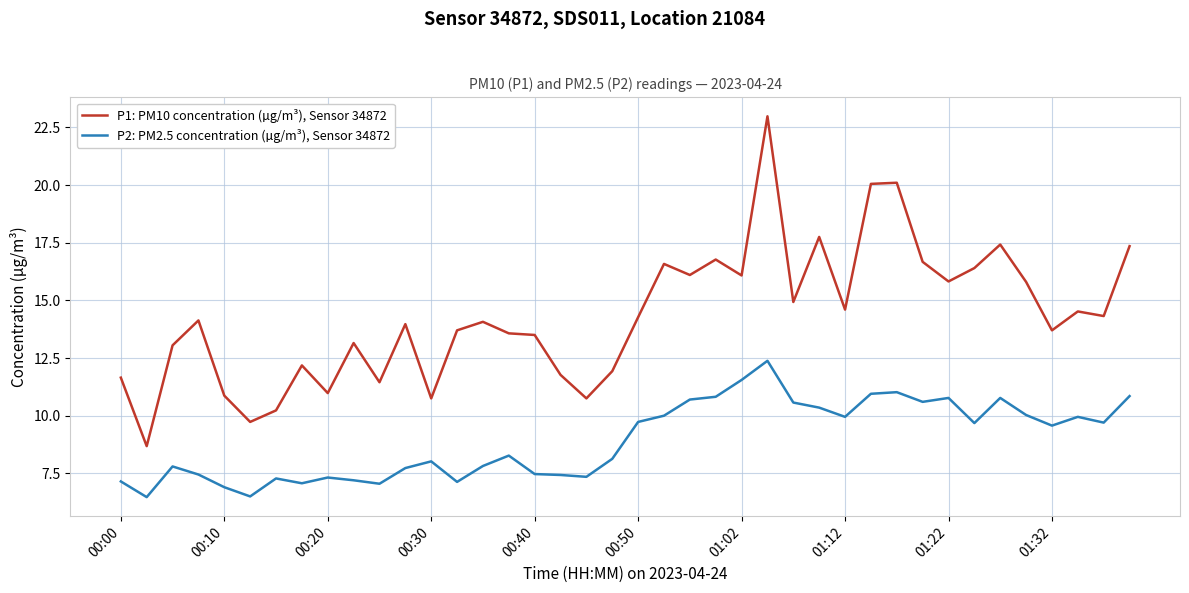

Rank the series by their maximum value, from highest to lowest.

P1: PM10 concentration (µg/m³), Sensor 34872, P2: PM2.5 concentration (µg/m³), Sensor 34872